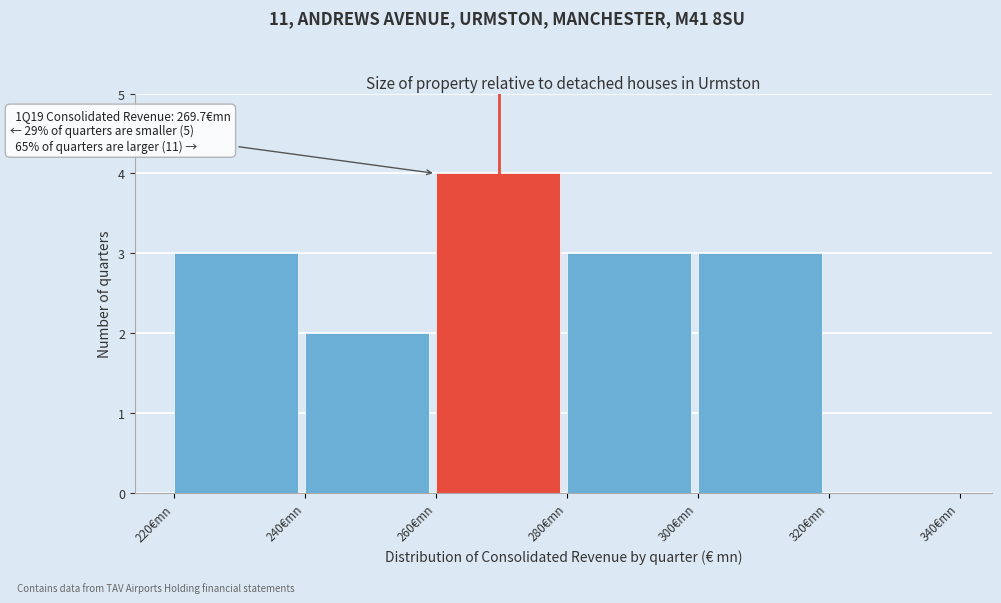

Which range on the x-axis has the tallest bar?

260 to 280